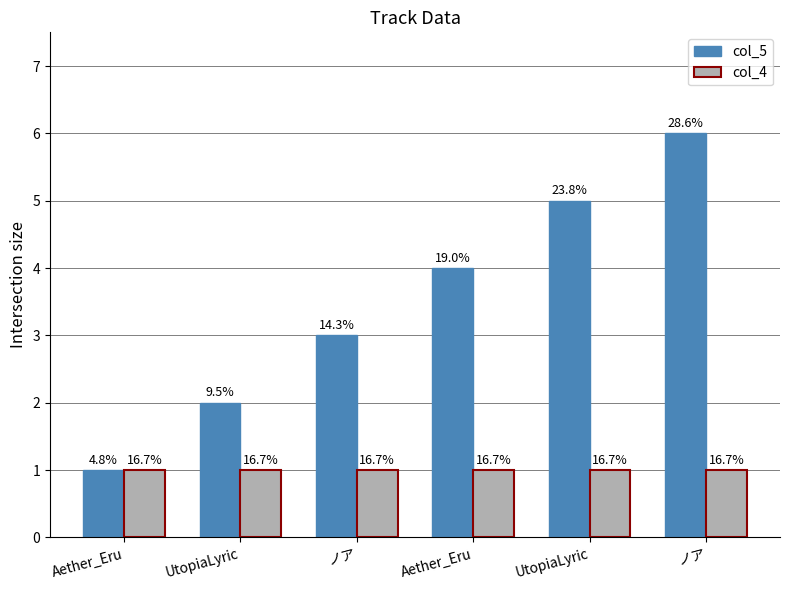

At which label is col_4 closest to 1?

Aether_Eru